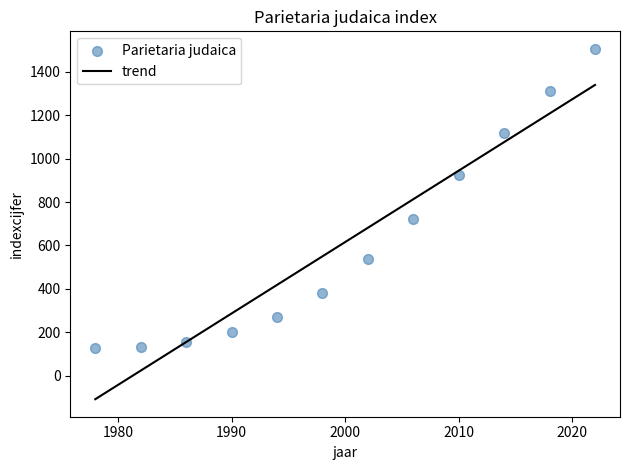

What is the range of Y values (max minus min)?

1378